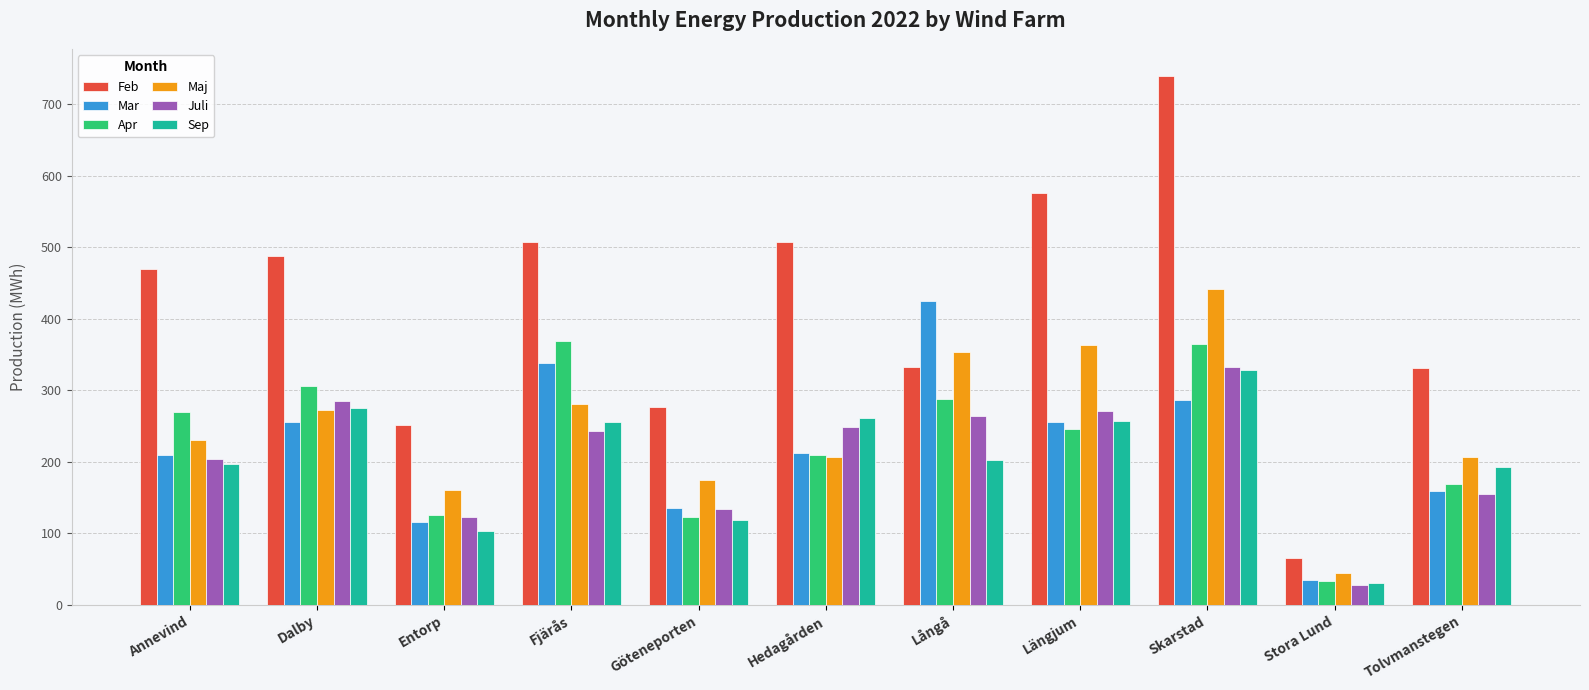

What is the spread (max minus min) of values at Hedagården?

301.0